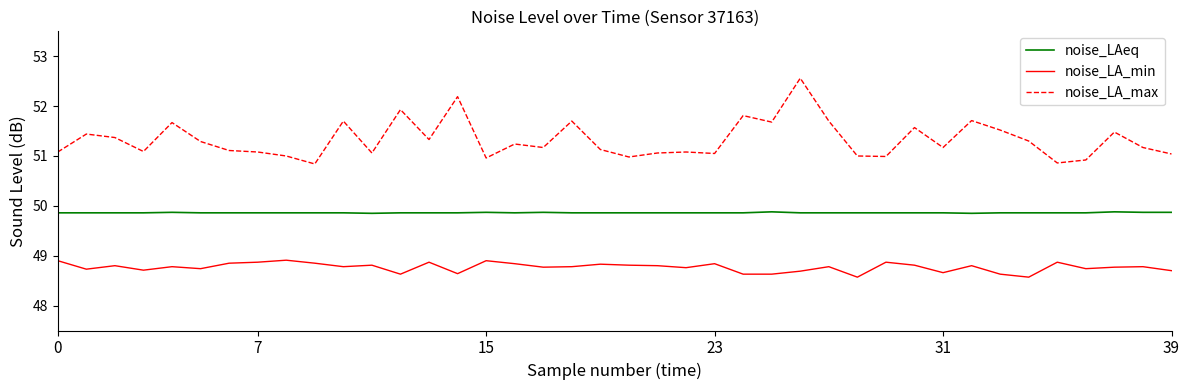

What is the difference between the maximum and minimum values in the noise_LA_max series?

1.7